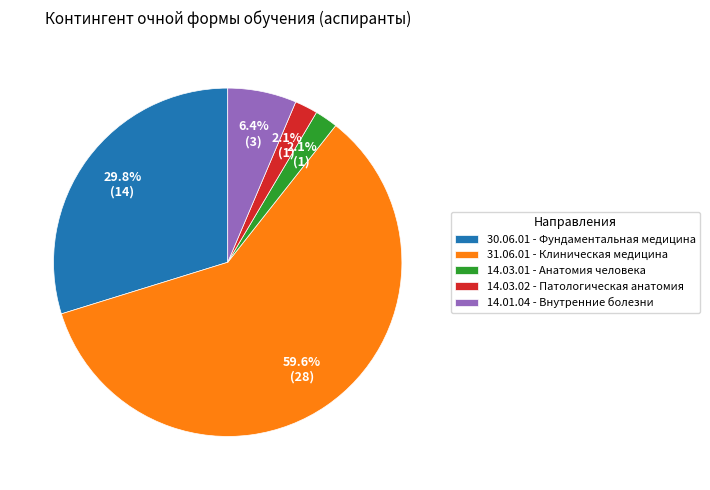

Combined, do 14.01.04 - Внутренние болезни and 30.06.01 - Фундаментальная медицина account for over 50%?

No